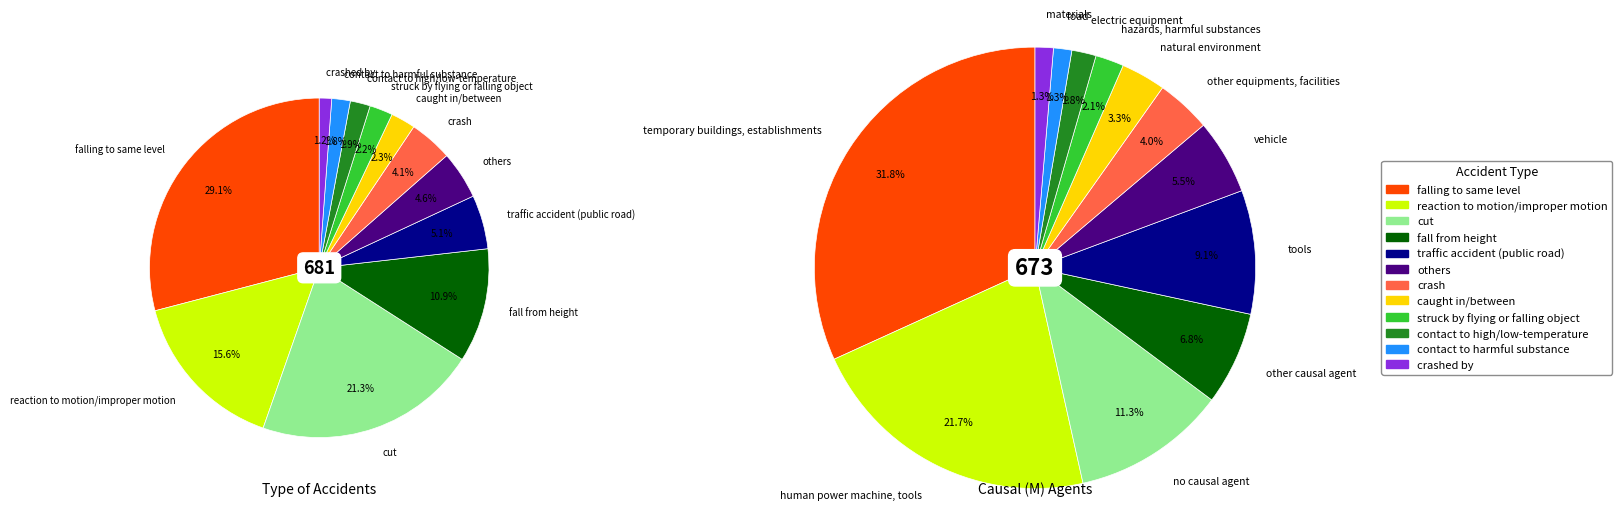

Count the number of slices in the pie.

12